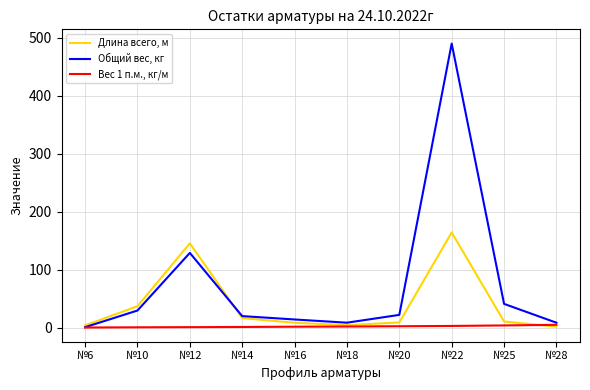

Is the value of Общий вес, кг at №25 greater than the value of Вес 1 п.м., кг/м at №25?

Yes